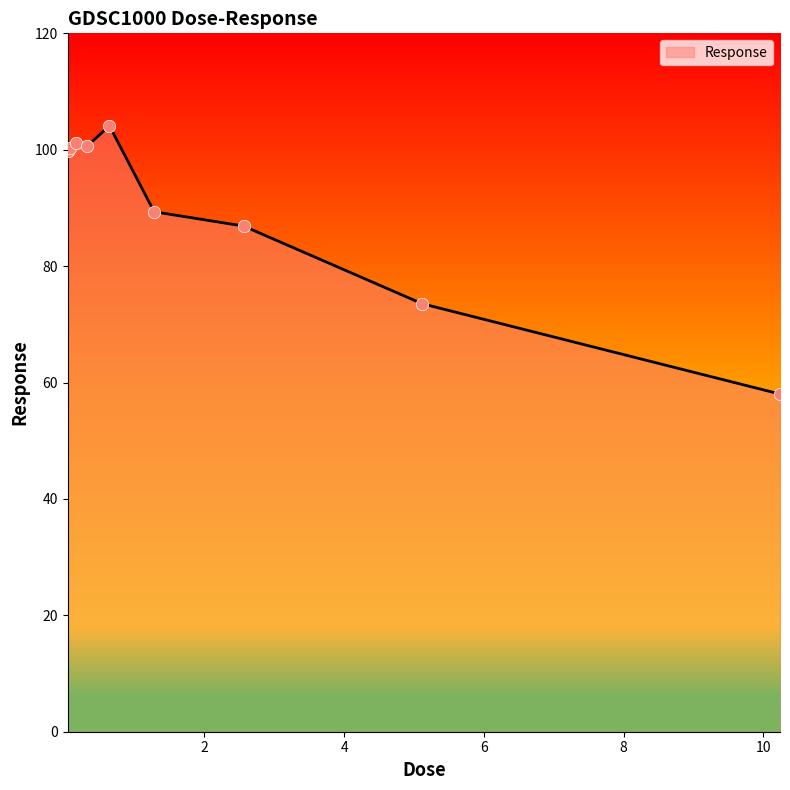

What is the smallest value displayed?

58.0